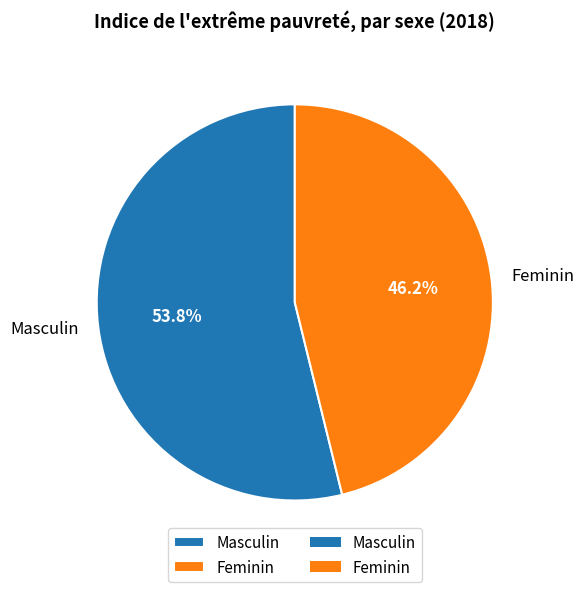

Does Feminin represent more than half of the total?

No